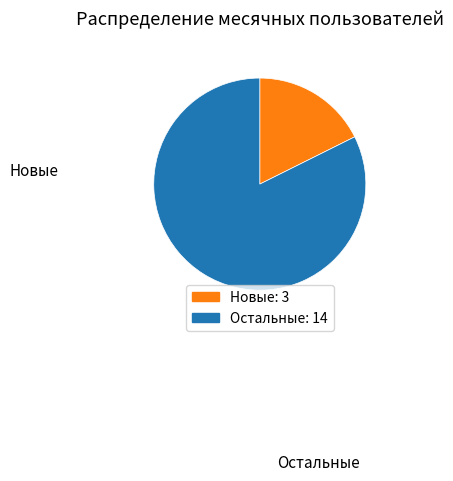

Is there any slice that represents more than half of the pie?

Yes